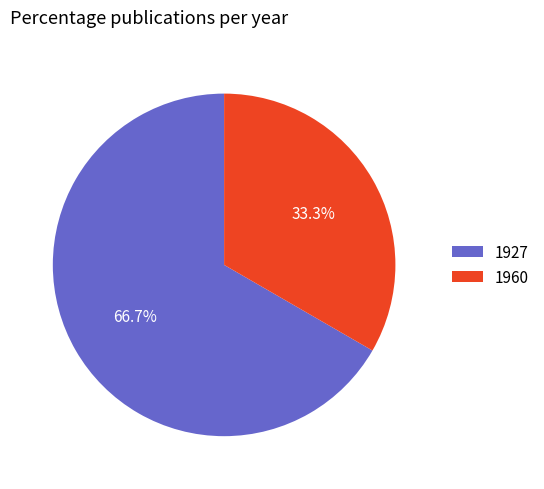

Approximately how many times larger is the value at 1927 compared to 1960?

2.0